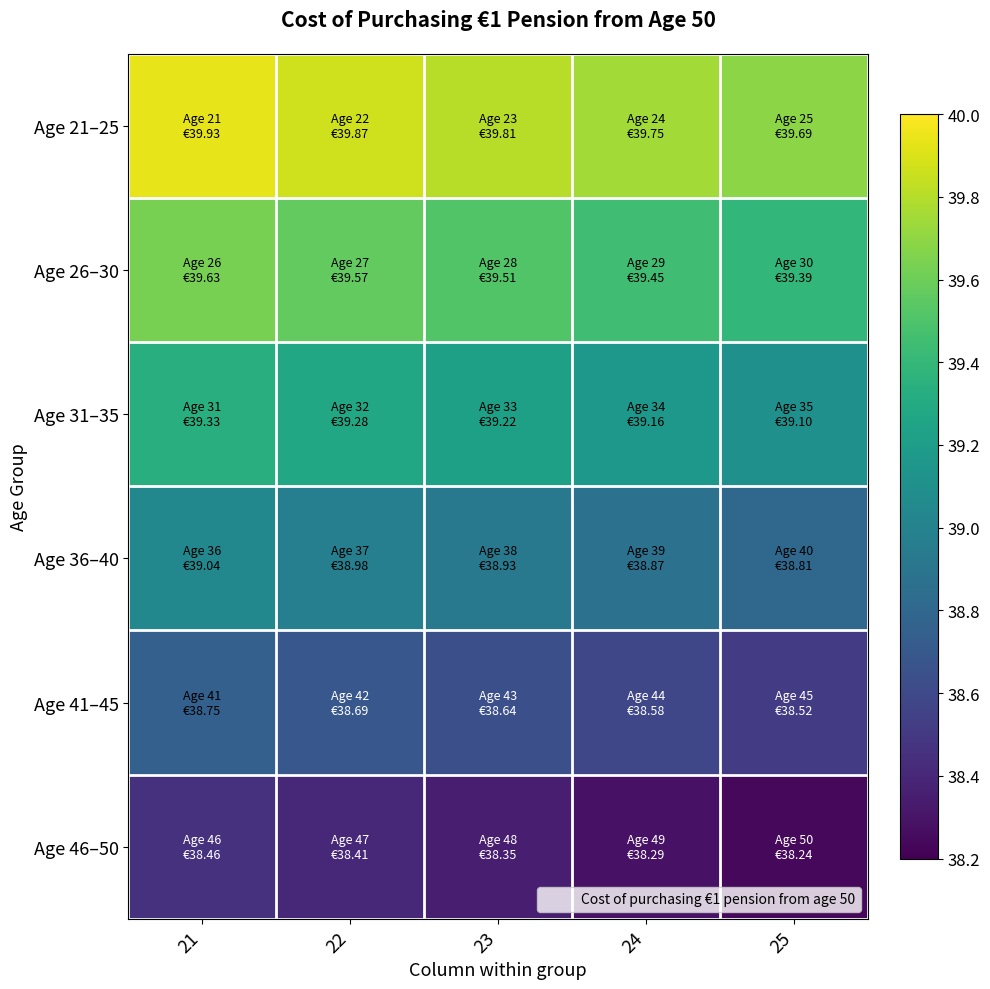

At 25, list the series in order from largest to smallest.

Age 21–25, Age 26–30, Age 31–35, Age 36–40, Age 41–45, Age 46–50